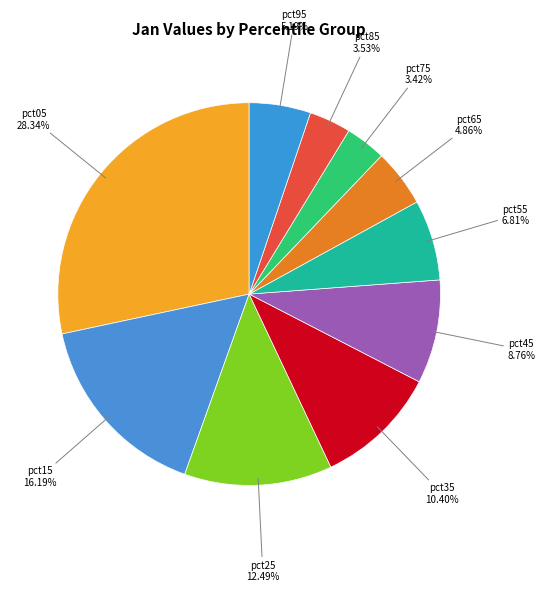

How many segments does this pie chart have?

10